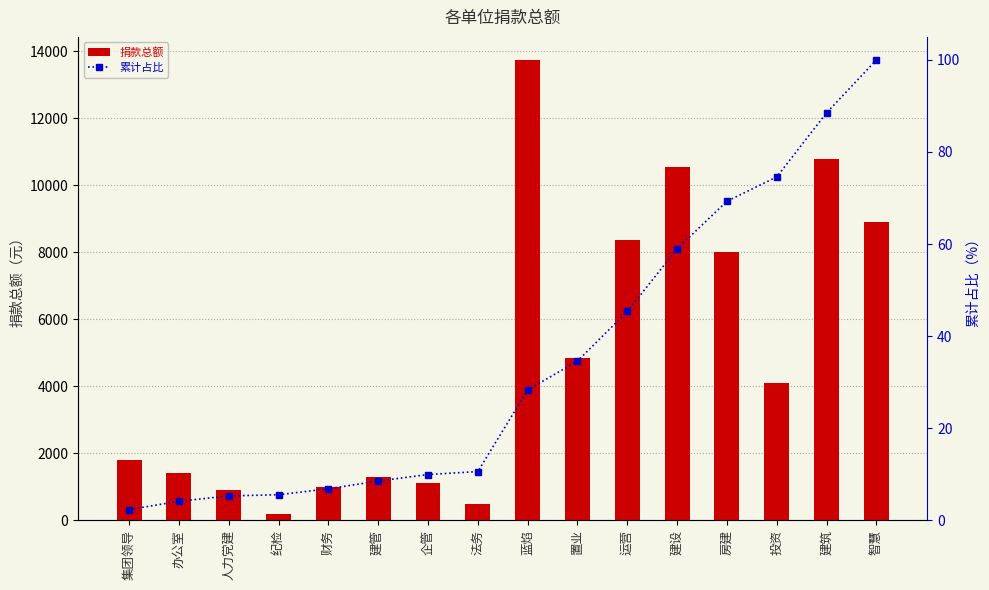

Between 蓝焰 and 投资, which series saw the biggest shift?

捐款总额